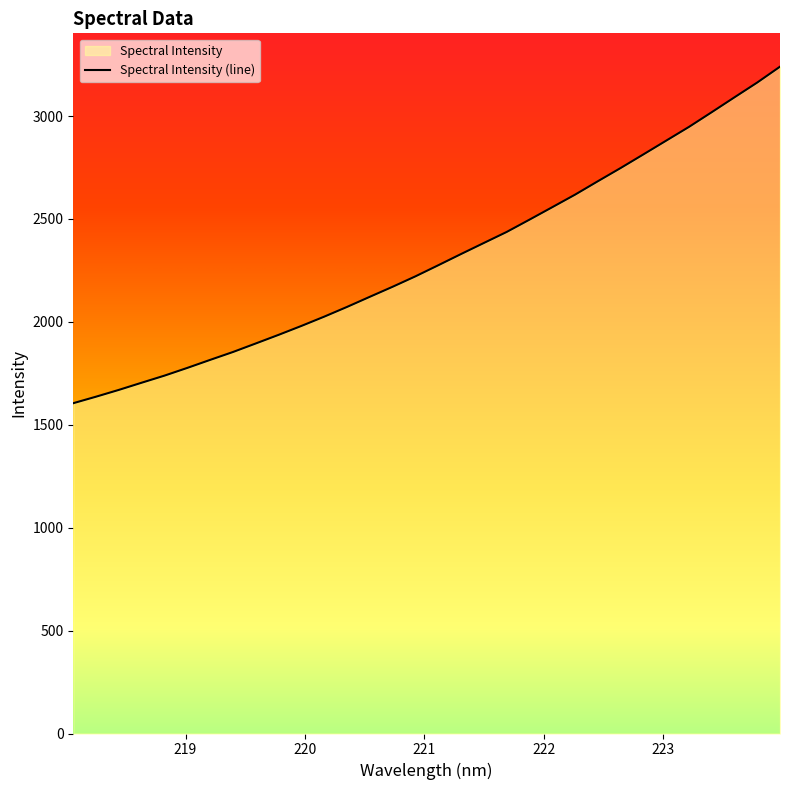

Reading left to right, what are all the values shown in this chart?

1604.8	1636.5	1669.5	1704.4	1738.8	1776.3	1815.3	1853.6	1895.0	1936.9	1980.2	2025.3	2072.5	2121.8	2170.5	2221.1	2274.9	2329.5	2383.2	2436.6	2496.4	2556.9	2617.8	2682.9	2747.1	2813.4	2880.2	2946.9	3018.4	3090.8	3162.7	3239.7